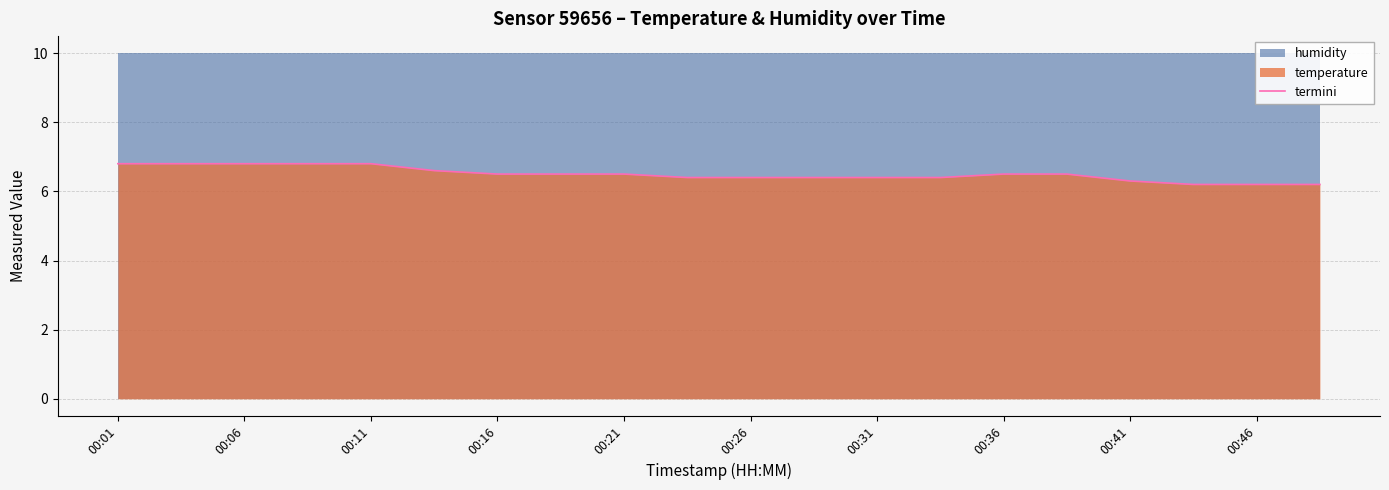

What is the highest value of the termini series?

6.8